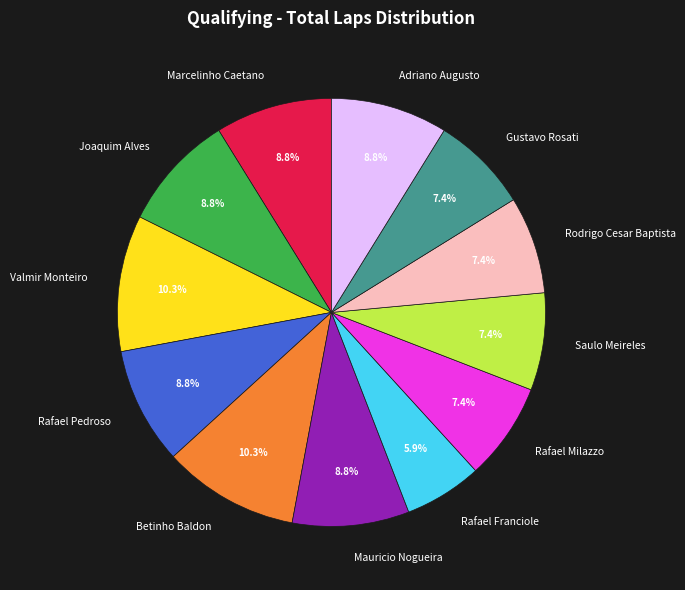

To the nearest percent, what is the average slice percentage?

8%